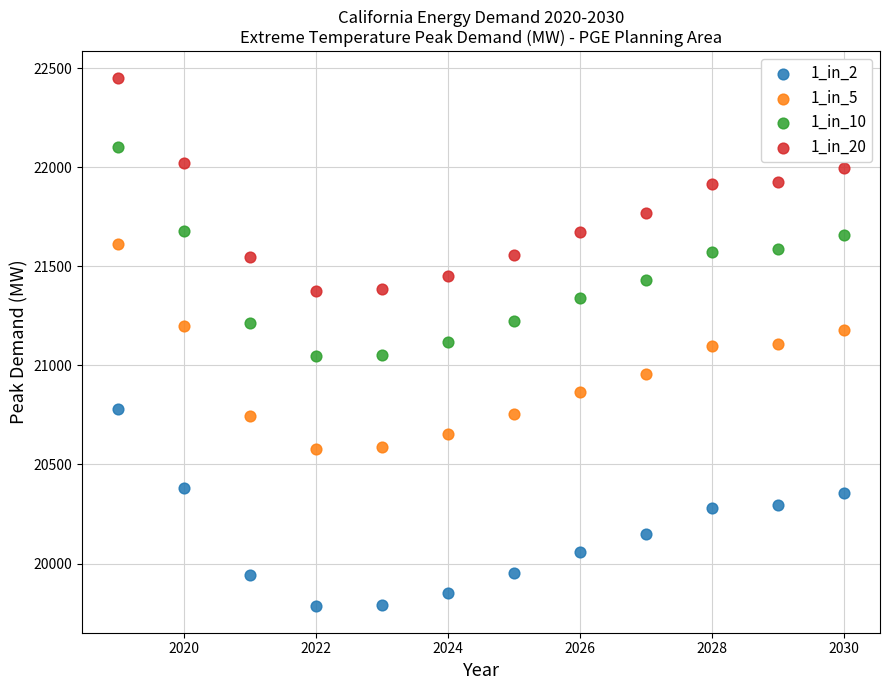

Which series contains the highest Y value?

1_in_20